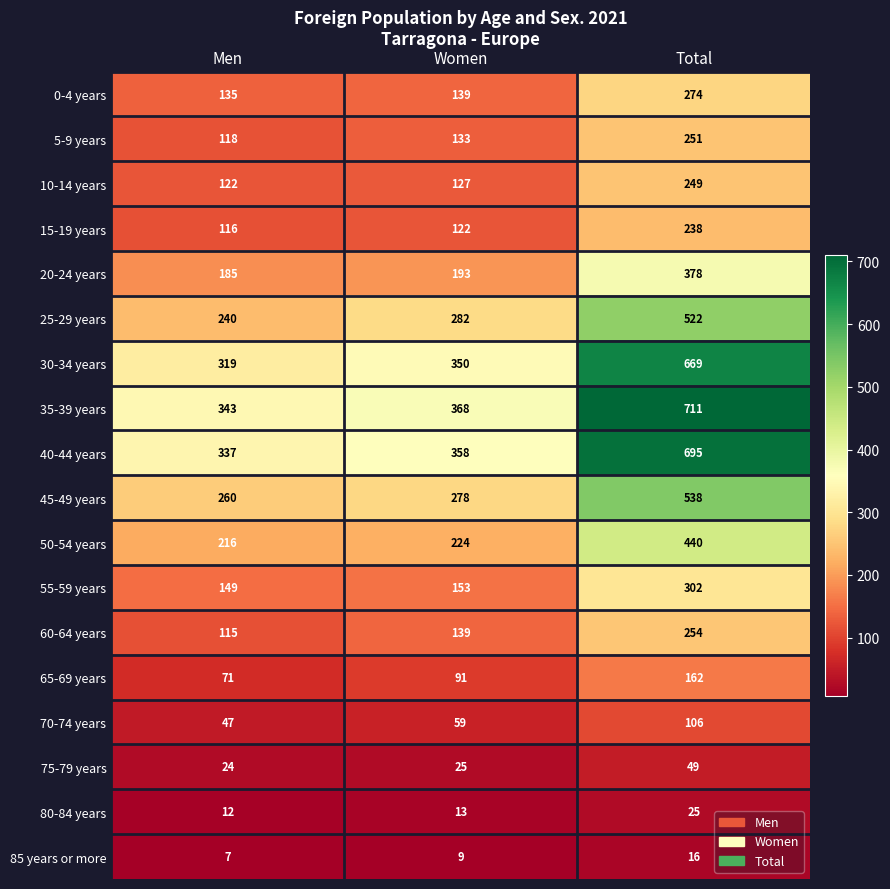

What is the spread (max minus min) of values at Women?

359